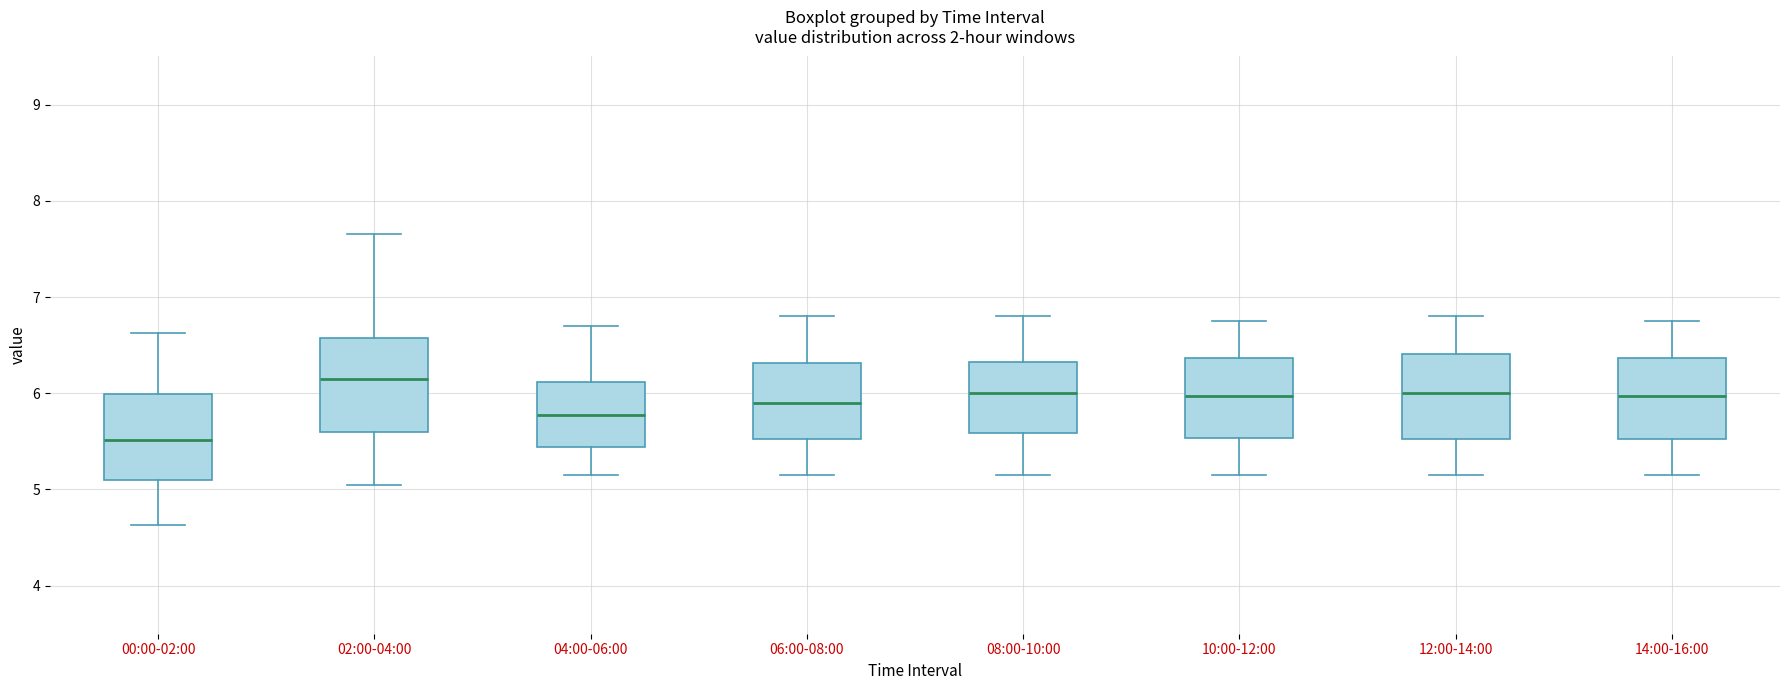

Where does the median line of the box for 06:00-08:00 sit on the y-axis? The values are not printed on the chart, so give them approximately, as read against the axis.

5.9